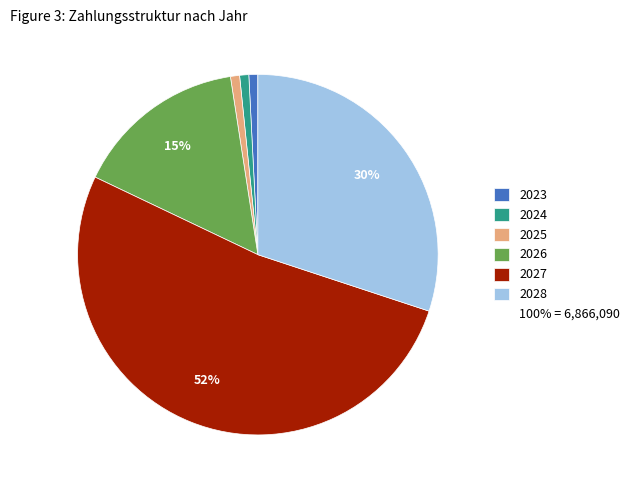

To the nearest percent, what is the difference between the largest and smallest slice percentages?

51%